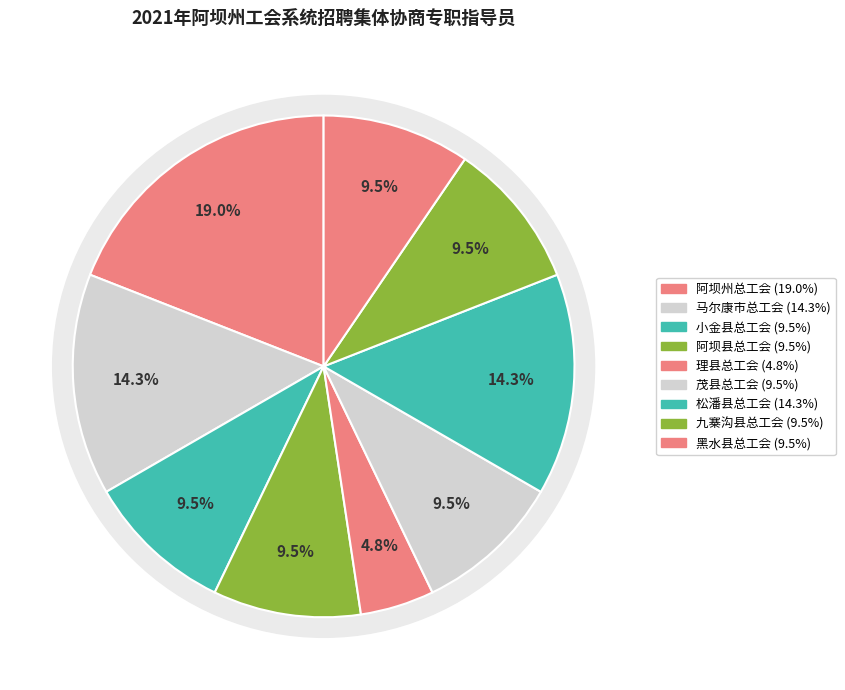

Is there a majority slice in this chart?

No